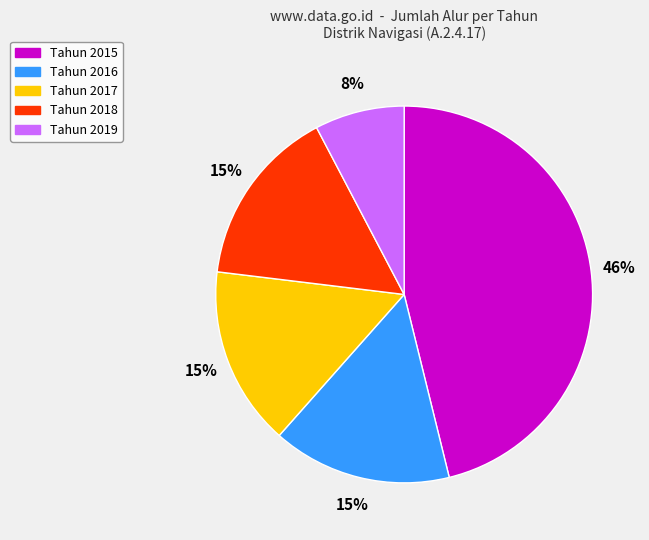

Is there any slice that represents more than half of the pie?

No